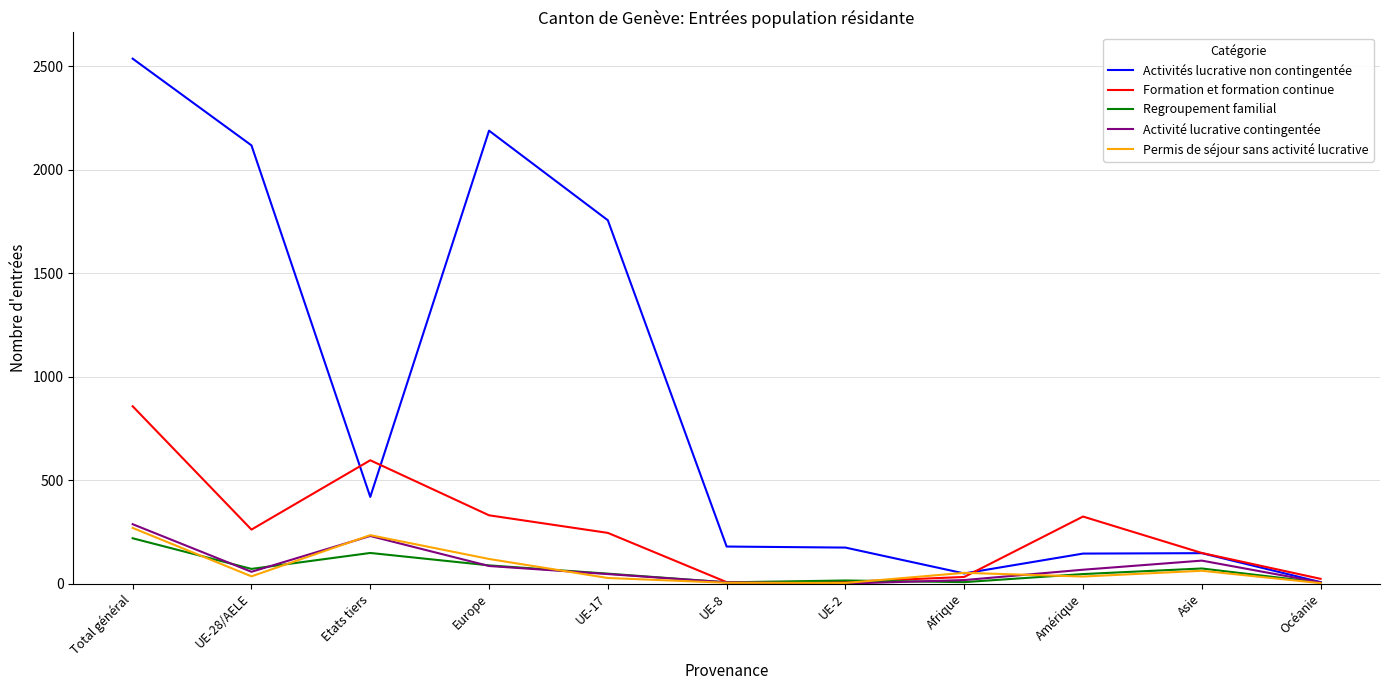

Where is the first local maximum for Activité lucrative contingentée?

Etats tiers